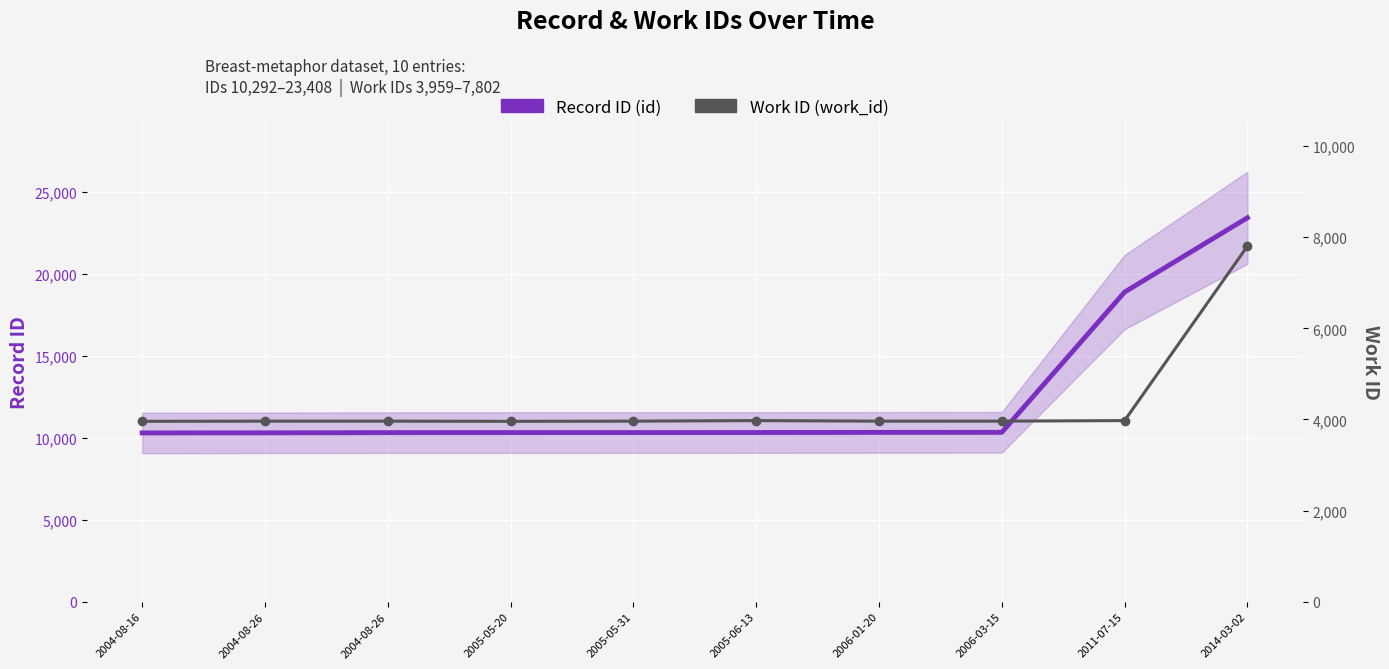

True or false: Record ID (id) has more than 0 points higher than both neighbors.

False